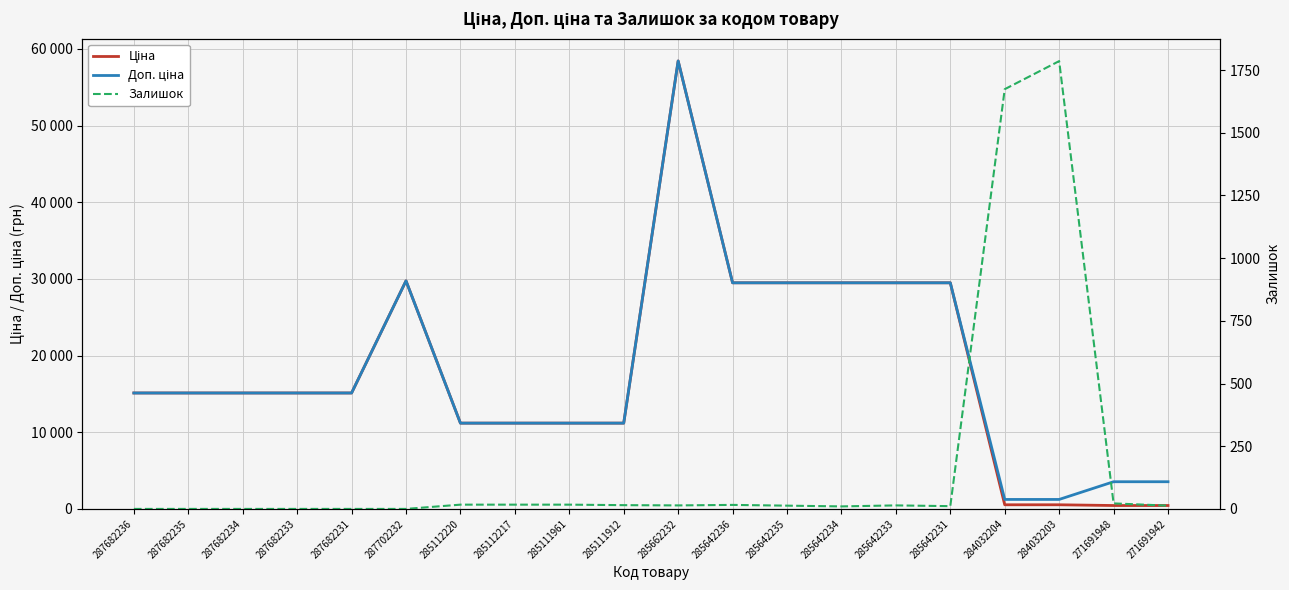

Rank the series by their maximum value, from lowest to highest.

Залишок, Ціна, Доп. ціна